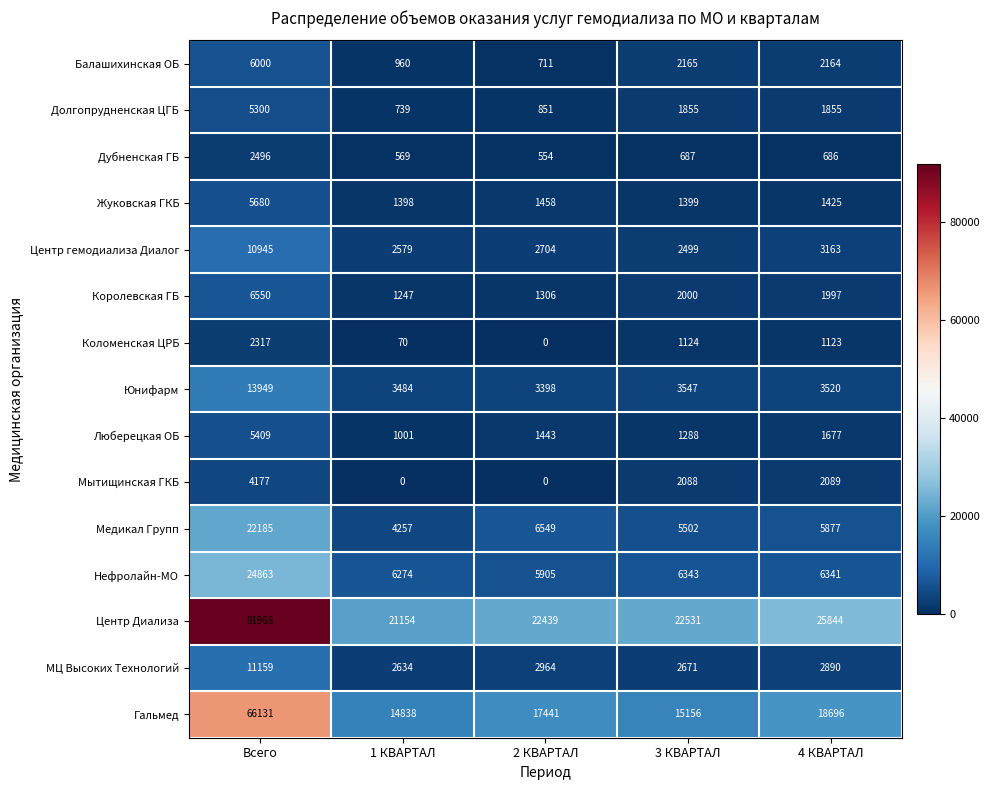

Is it true that Коломенская ЦРБ equals 1123 at 4 КВАРТАЛ?

True